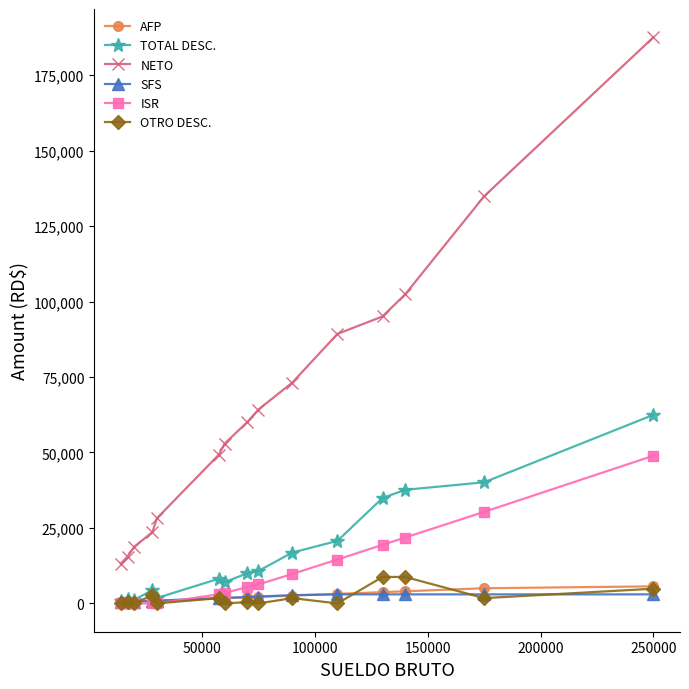

What is the value of the ISR point at the 10th from the left?

9753.2